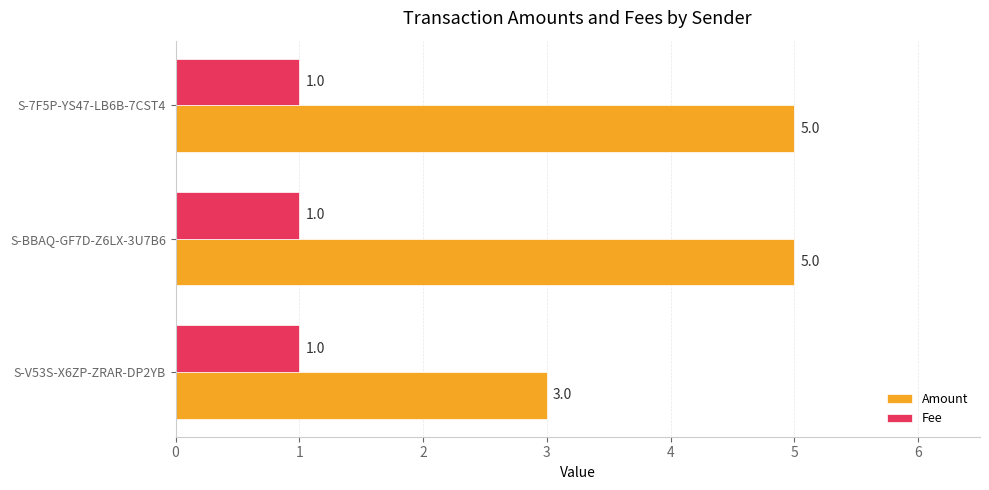

List the series in order of their peak value, highest first.

Amount, Fee